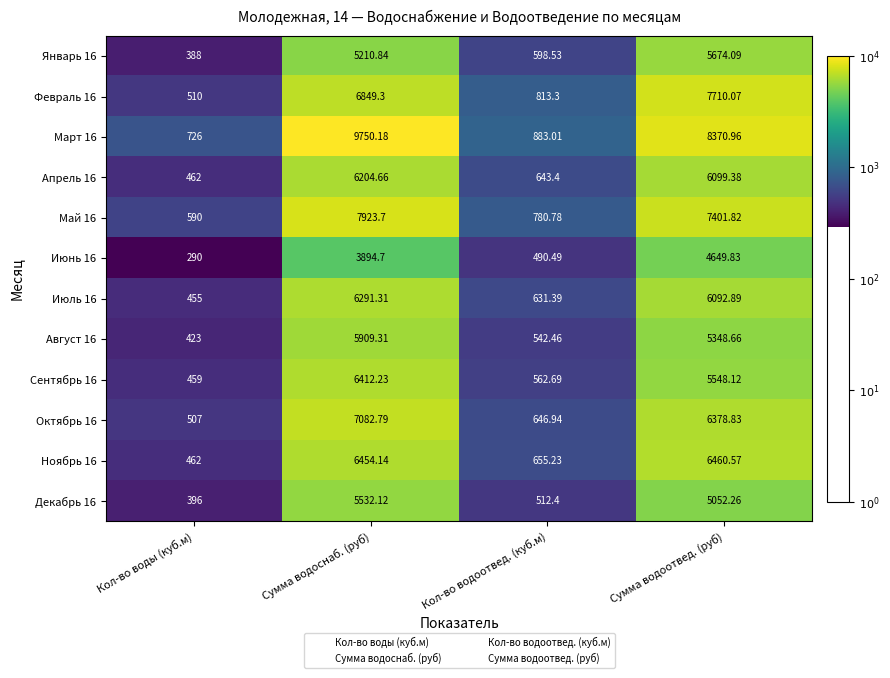

How many categories are shown in the chart?

4